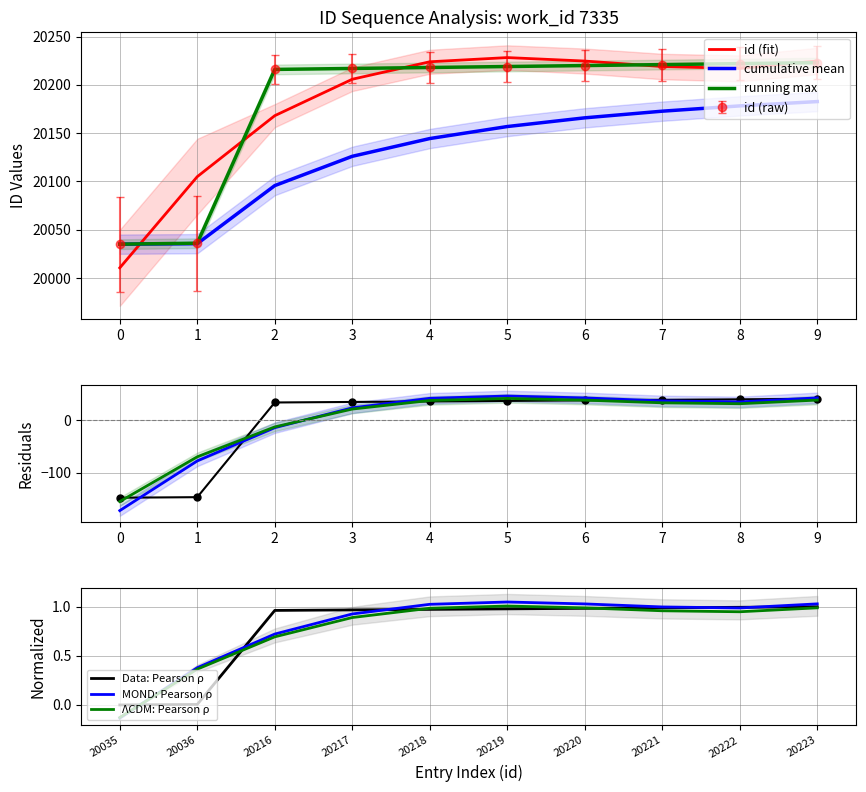

The value of Data: Pearson ρ at 20219 is 0.4. True or false?

False